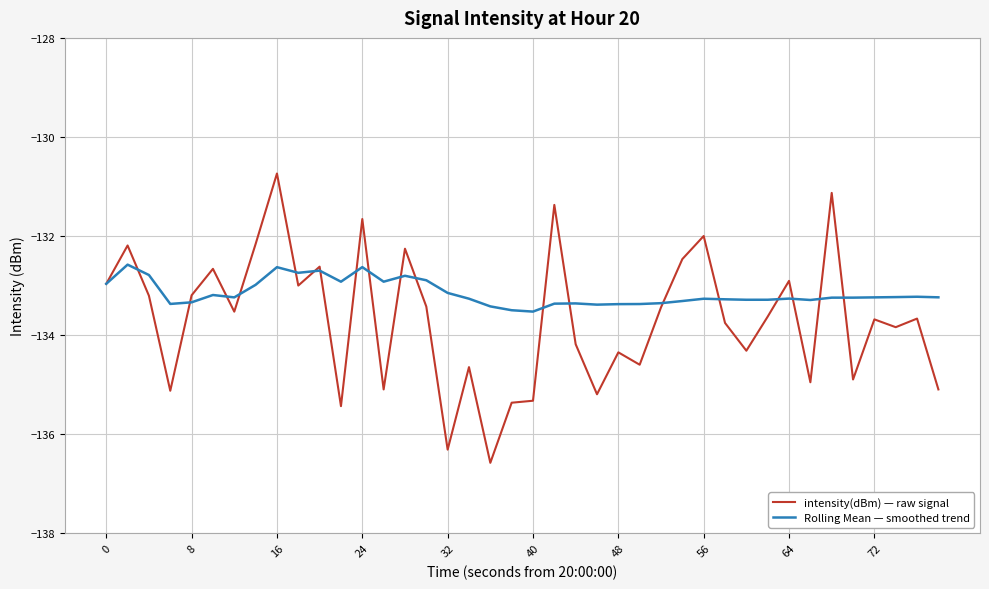

Rank the series by their maximum value, from lowest to highest.

Rolling Mean — smoothed trend, intensity(dBm) — raw signal